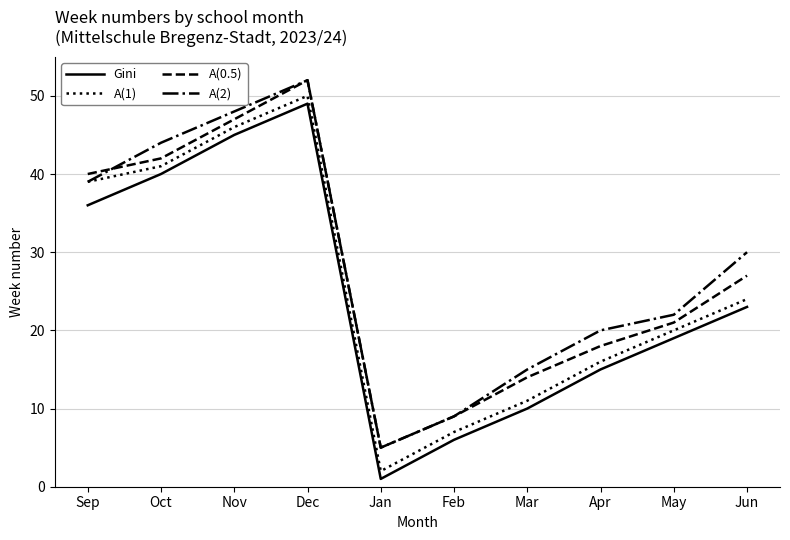

Reading left to right, extract all data points from this chart.

Gini: 36	40	45	49	1	6	10	15	19	23
A(1): 39	41	46	50	2	7	11	16	20	24
A(0.5): 40	42	47	52	5	9	14	18	21	27
A(2): 39	44	48	52	5	9	15	20	22	30